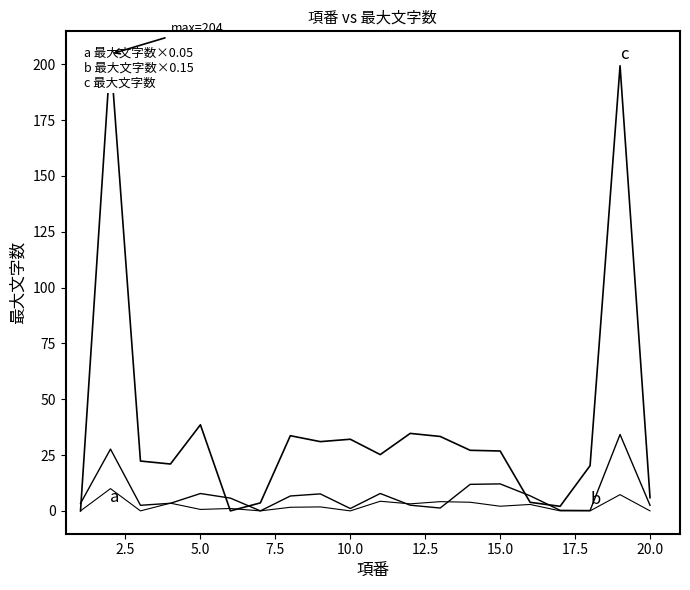

List the series in order of their peak value, lowest first.

最大文字数×0.05(a), 最大文字数×0.15(b), 最大文字数(c)